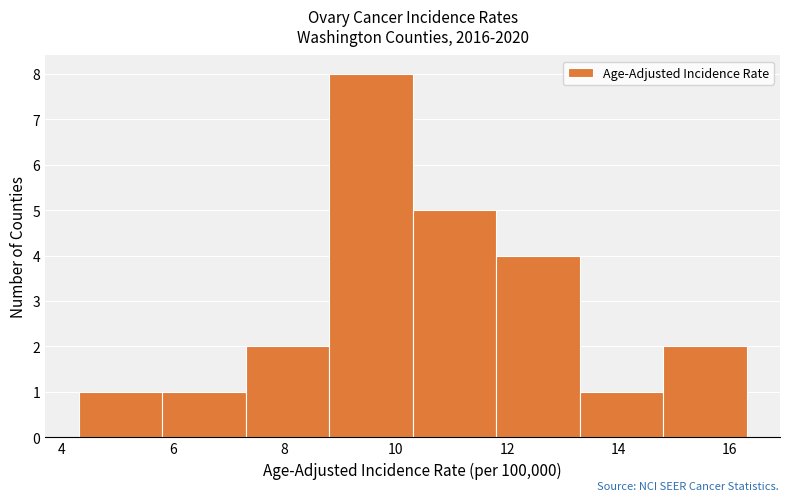

Reading left to right, transcribe this chart: for each bar, give the range it covers on the x-axis and its height. Neither the bar edges nor the heights are printed on the chart, so give them approximately, as read against the axes.

4.3 to 5.8: 1
5.8 to 7.3: 1
7.3 to 8.8: 2
8.8 to 10.3: 8
10.3 to 11.8: 5
11.8 to 13.3: 4
13.3 to 14.8: 1
14.8 to 16.3: 2